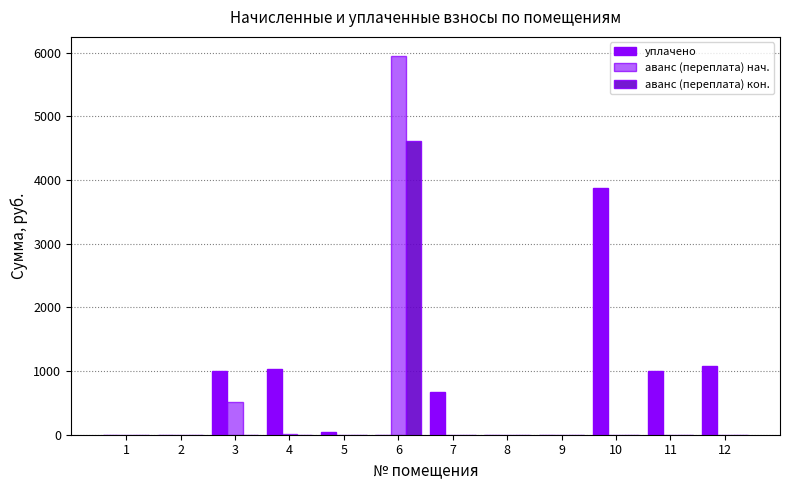

Are the bars grouped side by side (vs. stacked)?

Yes